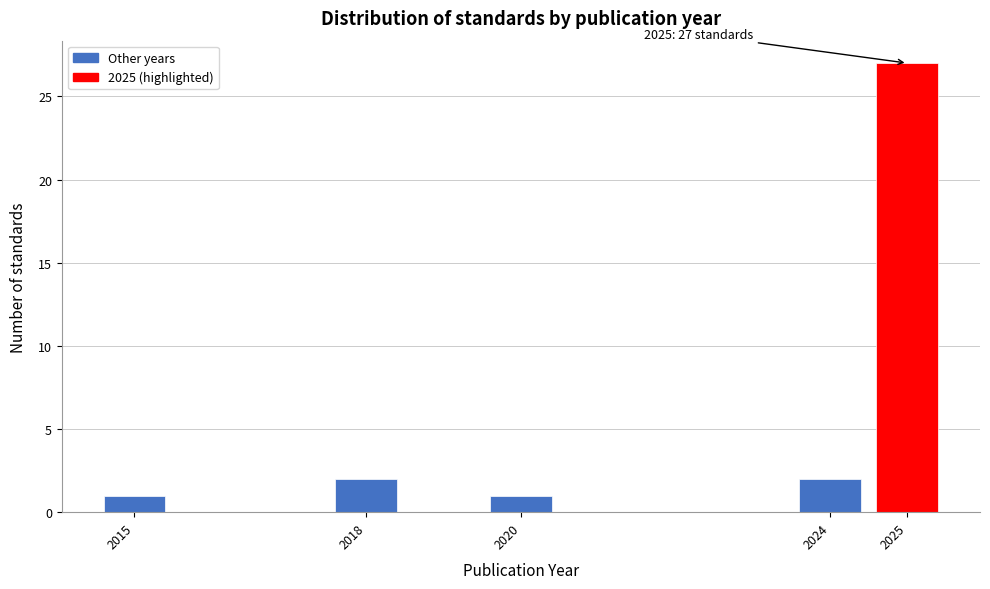

Reading left to right, list all the values displayed in this chart.

1	2	1	2	27